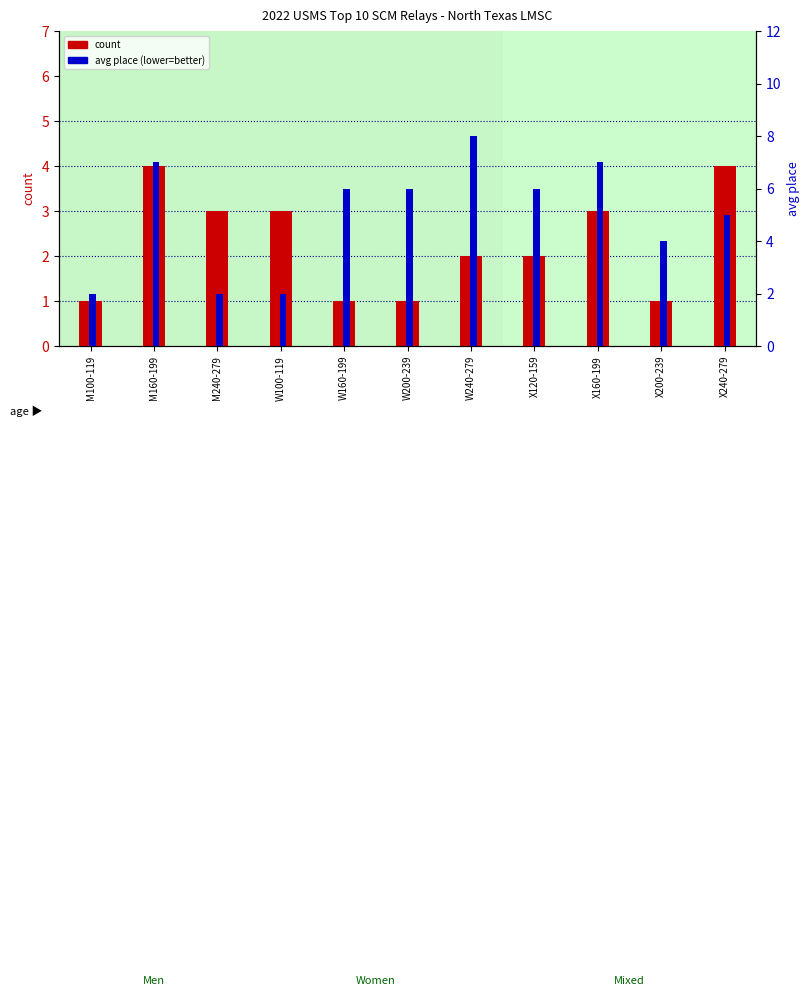

List the series in order of their peak value, lowest first.

count, percentile rank within the sample